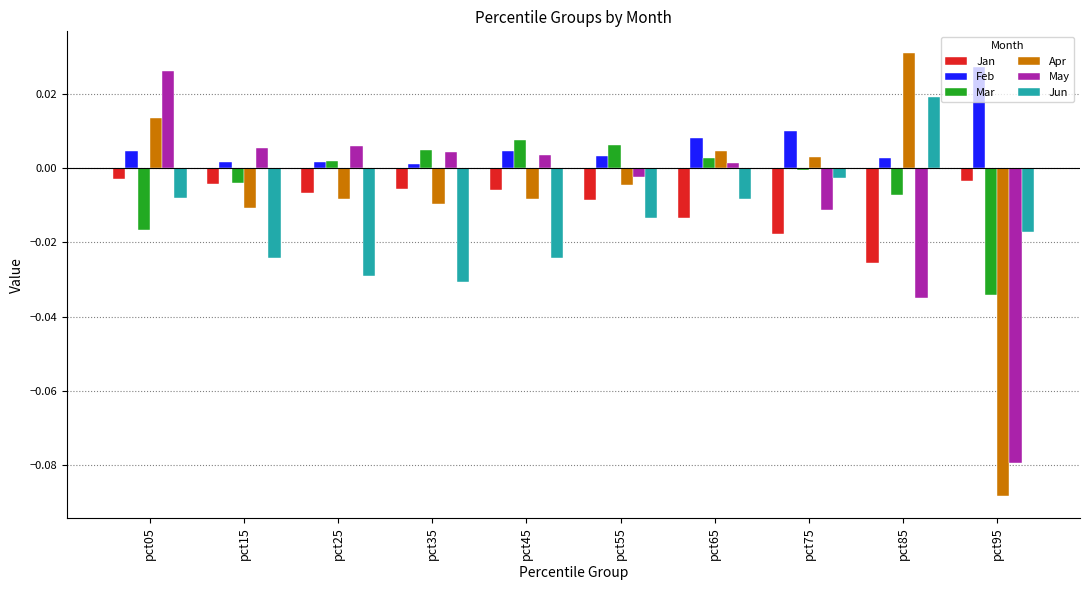

What are all the series names shown in the legend?

Jan, Feb, Mar, Apr, May, Jun